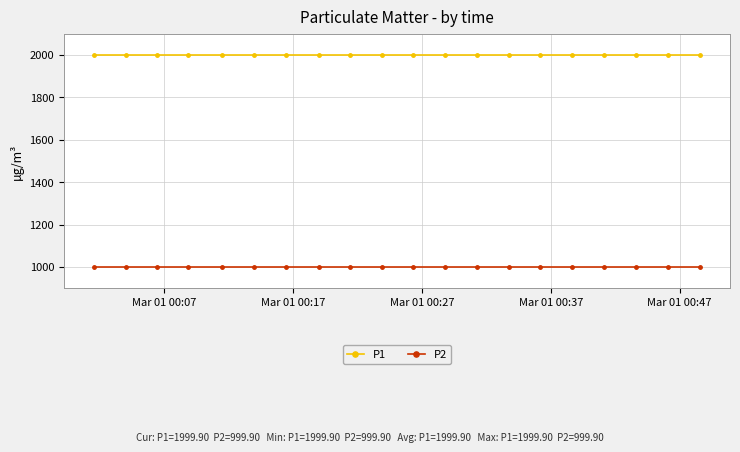

True or false: P1 and P2 cross at least once.

False